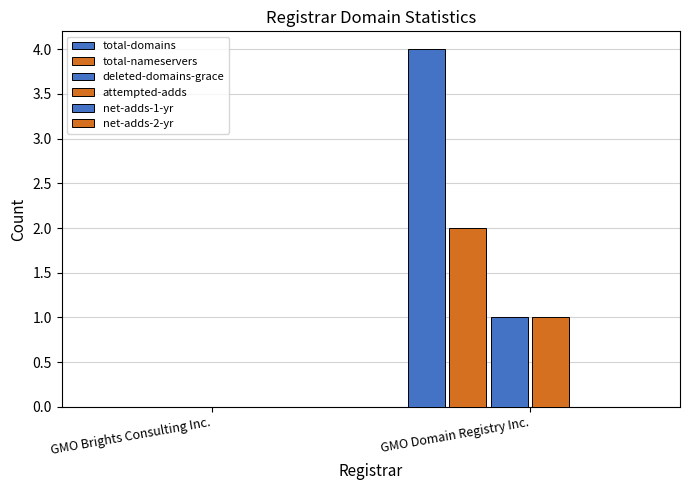

How many positive values does the deleted-domains-grace series have?

1